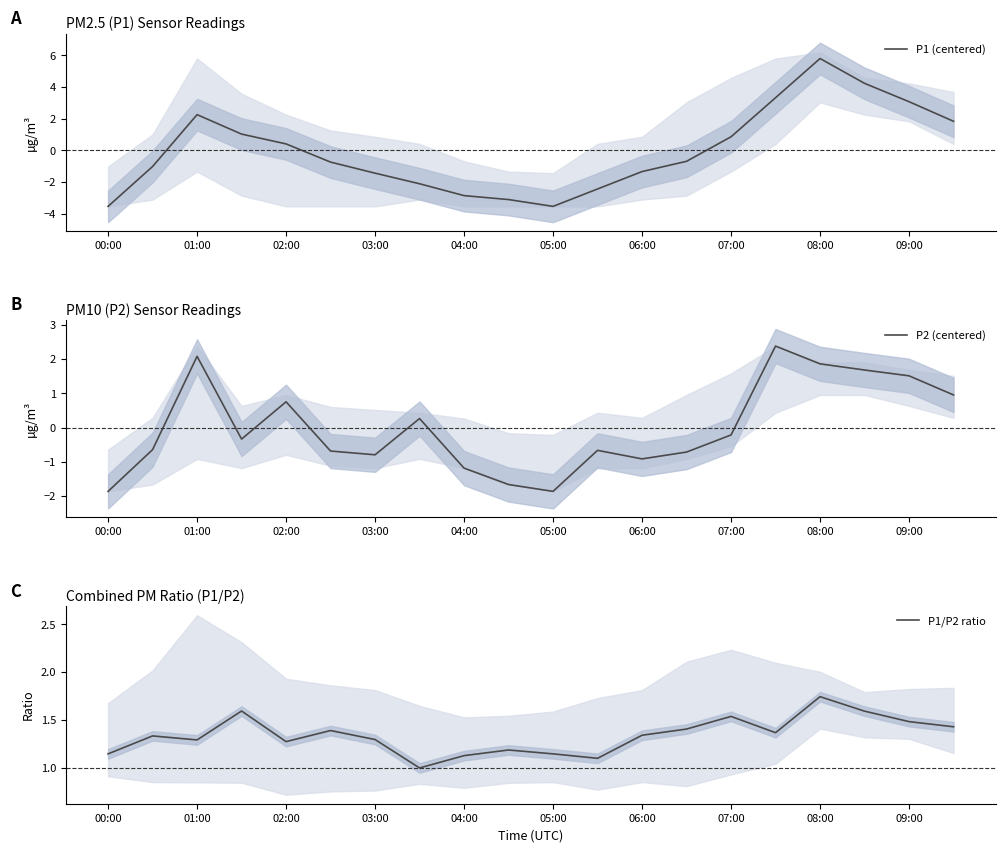

True or false: P1 (centered) has a value of -6.3 at 05:00.

False